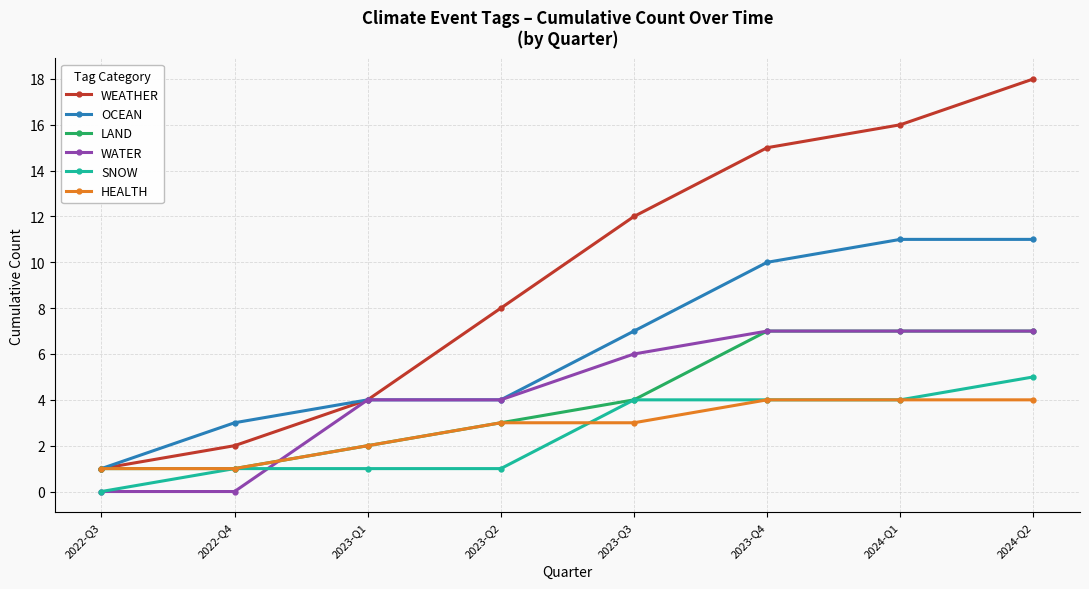

What are all the series names shown in the legend?

WEATHER, OCEAN, LAND, WATER, SNOW, HEALTH